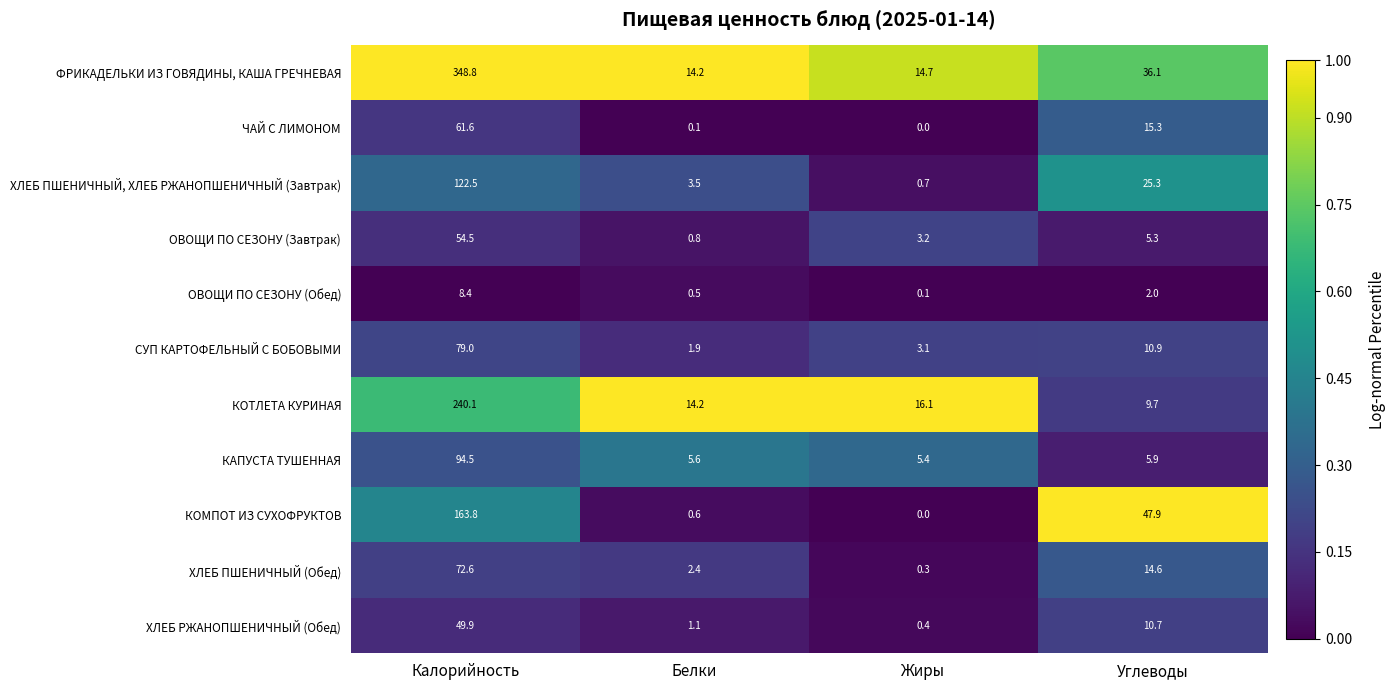

At how many categories does at least one series exceed 0?

4